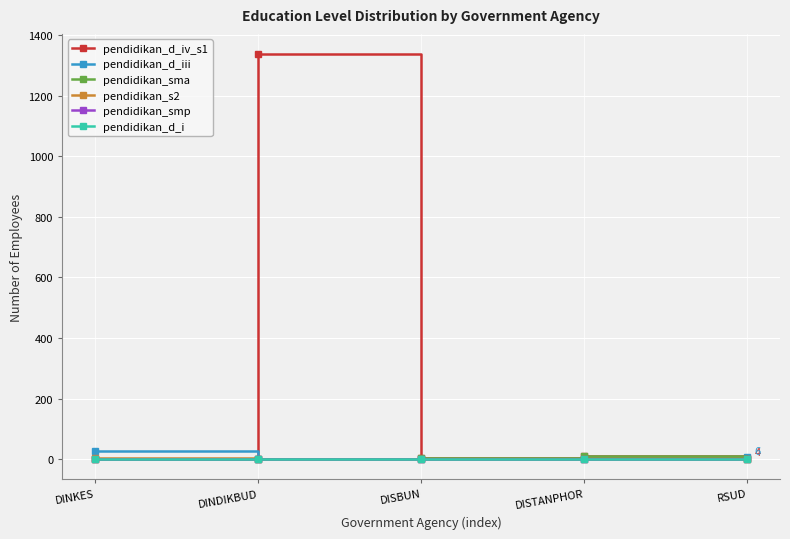

What position from the left is DISBUN?

3